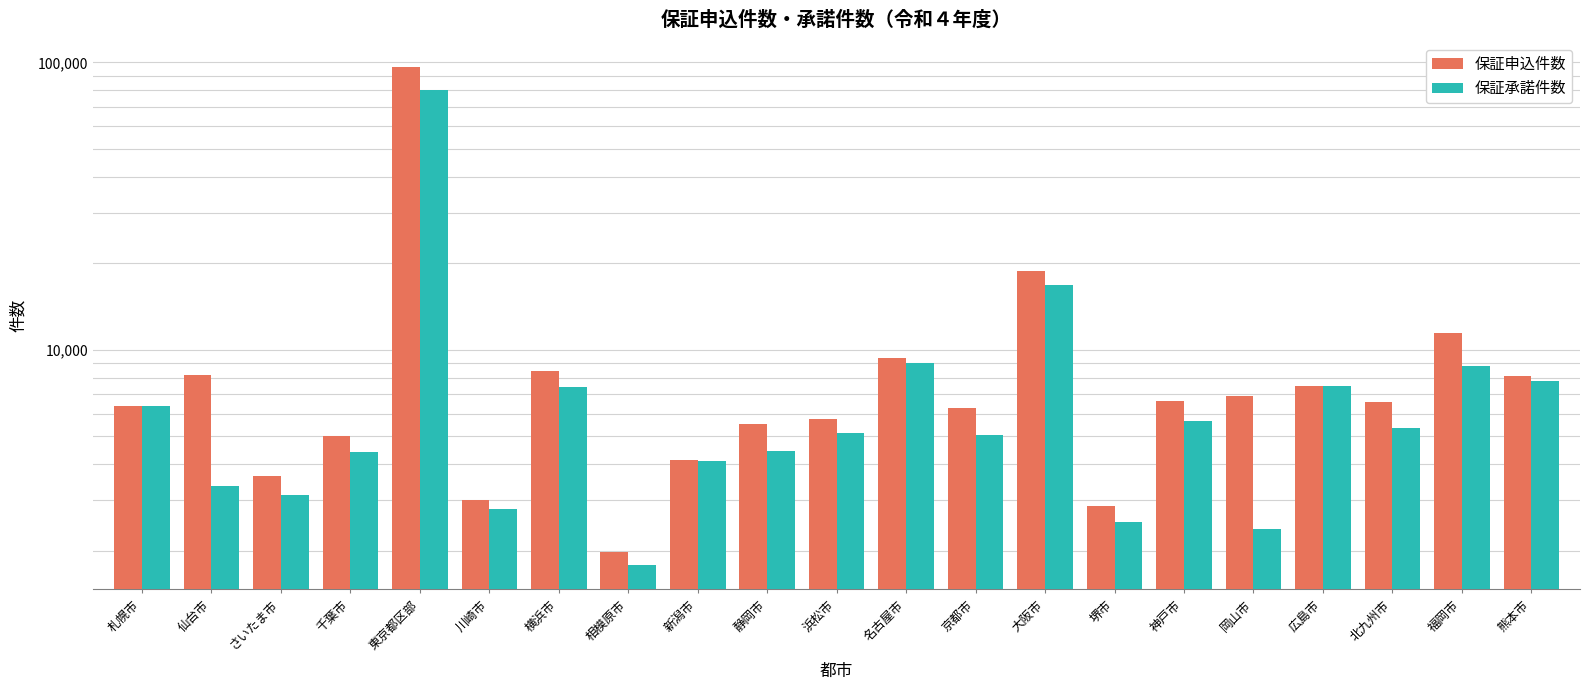

What is the label of the 13th bar from the left?

京都市